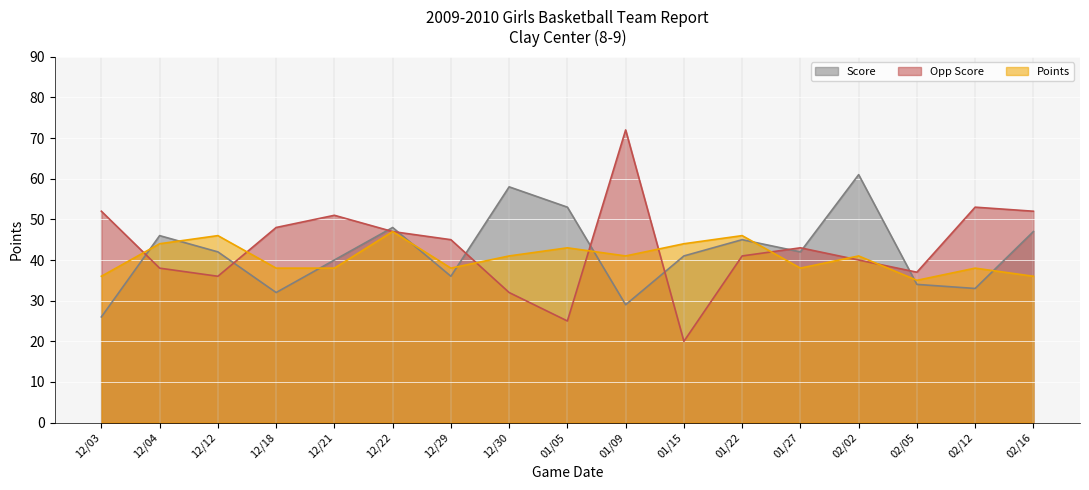

List the series in order of their overall mean, highest first.

Opp Score, Score, Points